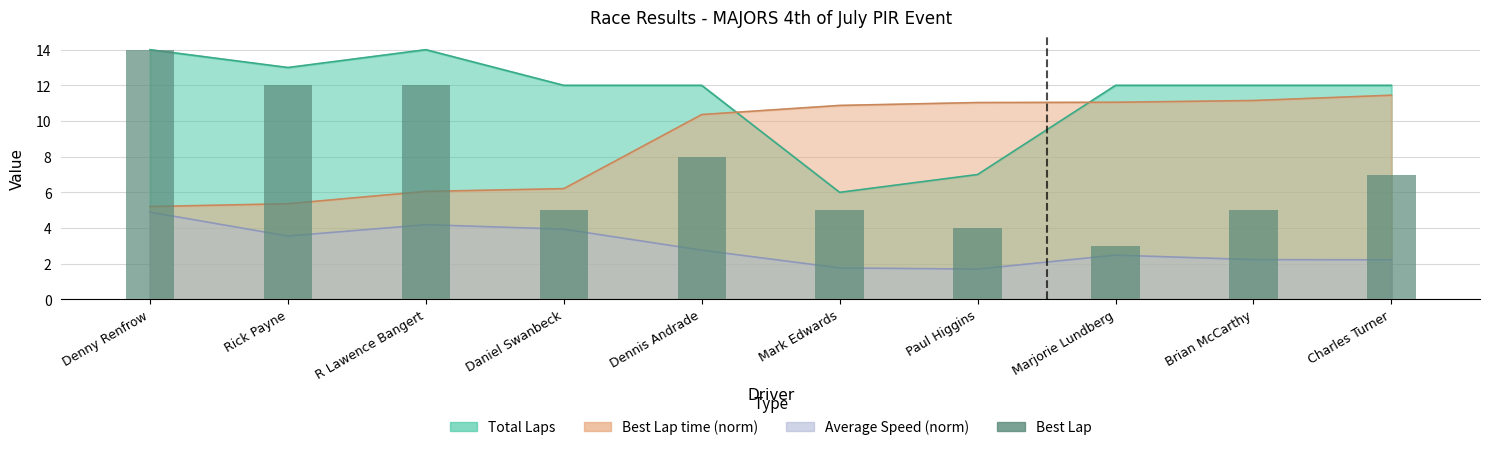

At which category does the chart reach its peak across all series?

Denny Renfrow